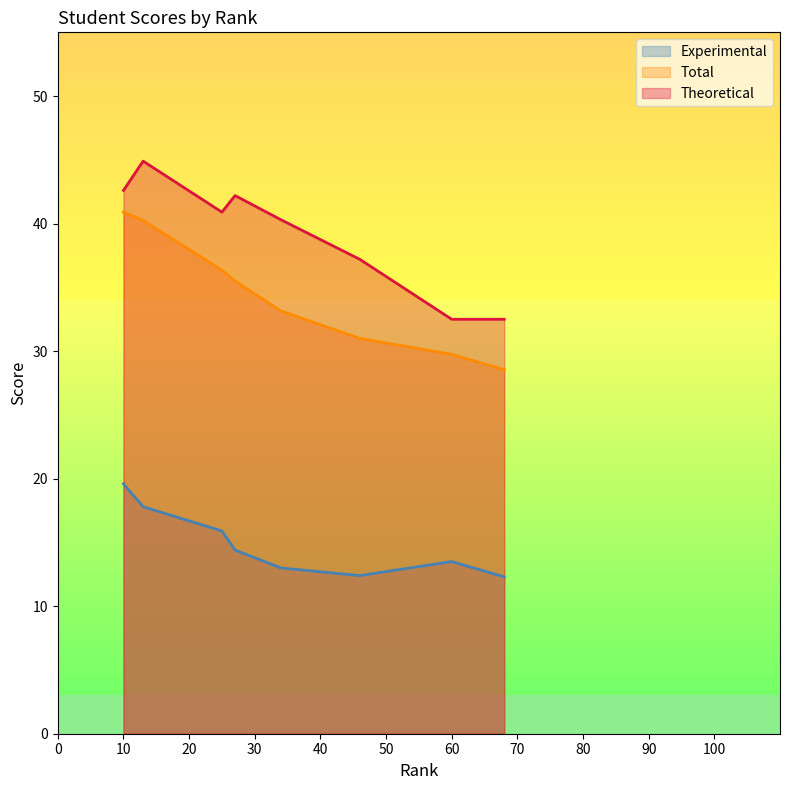

What is the minimum value for Theoretical?

32.5